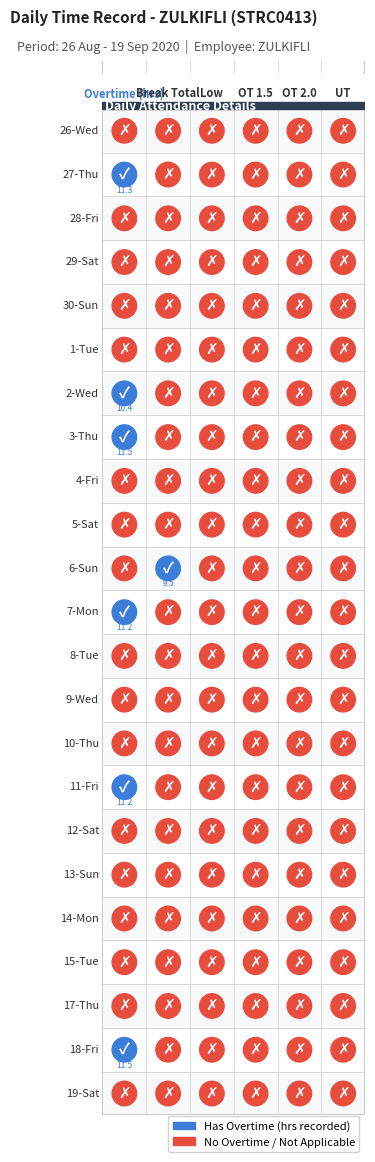

Reading left to right, list all the values displayed in this chart.

26-Wed: 0.0	0.0	0.0	0.0	0.0	0.0
27-Thu: 11.3	0.0	0.0	0.0	0.0	0.0
28-Fri: 0.0	0.0	0.0	0.0	0.0	0.0
29-Sat: 0.0	0.0	0.0	0.0	0.0	0.0
30-Sun: 0.0	0.0	0.0	0.0	0.0	0.0
1-Tue: 0.0	0.0	0.0	0.0	0.0	0.0
2-Wed: 10.4	0.0	0.0	0.0	0.0	0.0
3-Thu: 11.5	0.0	0.0	0.0	0.0	0.0
4-Fri: 0.0	0.0	0.0	0.0	0.0	0.0
5-Sat: 0.0	0.0	0.0	0.0	0.0	0.0
6-Sun: 0.0	9.5	0.0	0.0	0.0	0.0
7-Mon: 11.2	0.0	0.0	0.0	0.0	0.0
8-Tue: 0.0	0.0	0.0	0.0	0.0	0.0
9-Wed: 0.0	0.0	0.0	0.0	0.0	0.0
10-Thu: 0.0	0.0	0.0	0.0	0.0	0.0
11-Fri: 11.2	0.0	0.0	0.0	0.0	0.0
12-Sat: 0.0	0.0	0.0	0.0	0.0	0.0
13-Sun: 0.0	0.0	0.0	0.0	0.0	0.0
14-Mon: 0.0	0.0	0.0	0.0	0.0	0.0
15-Tue: 0.0	0.0	0.0	0.0	0.0	0.0
17-Thu: 0.0	0.0	0.0	0.0	0.0	0.0
18-Fri: 11.5	0.0	0.0	0.0	0.0	0.0
19-Sat: 0.0	0.0	0.0	0.0	0.0	0.0